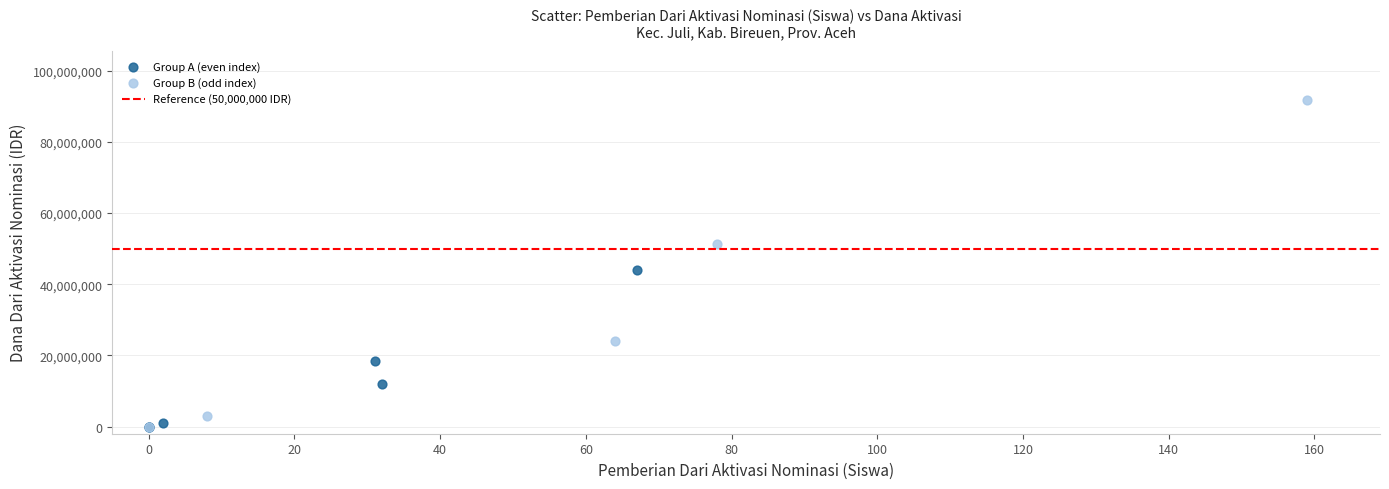

Which series has the widest spread of Y values?

Group B (odd index)